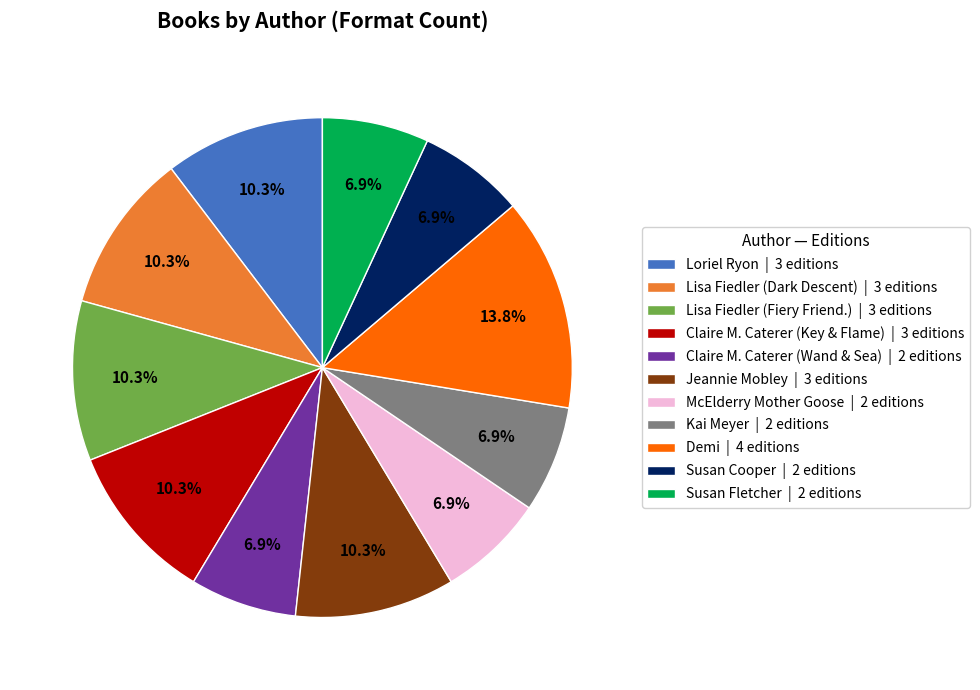

Approximately how many times larger is the value at Demi | 4 editions compared to McElderry Mother Goose | 2 editions?

2.0